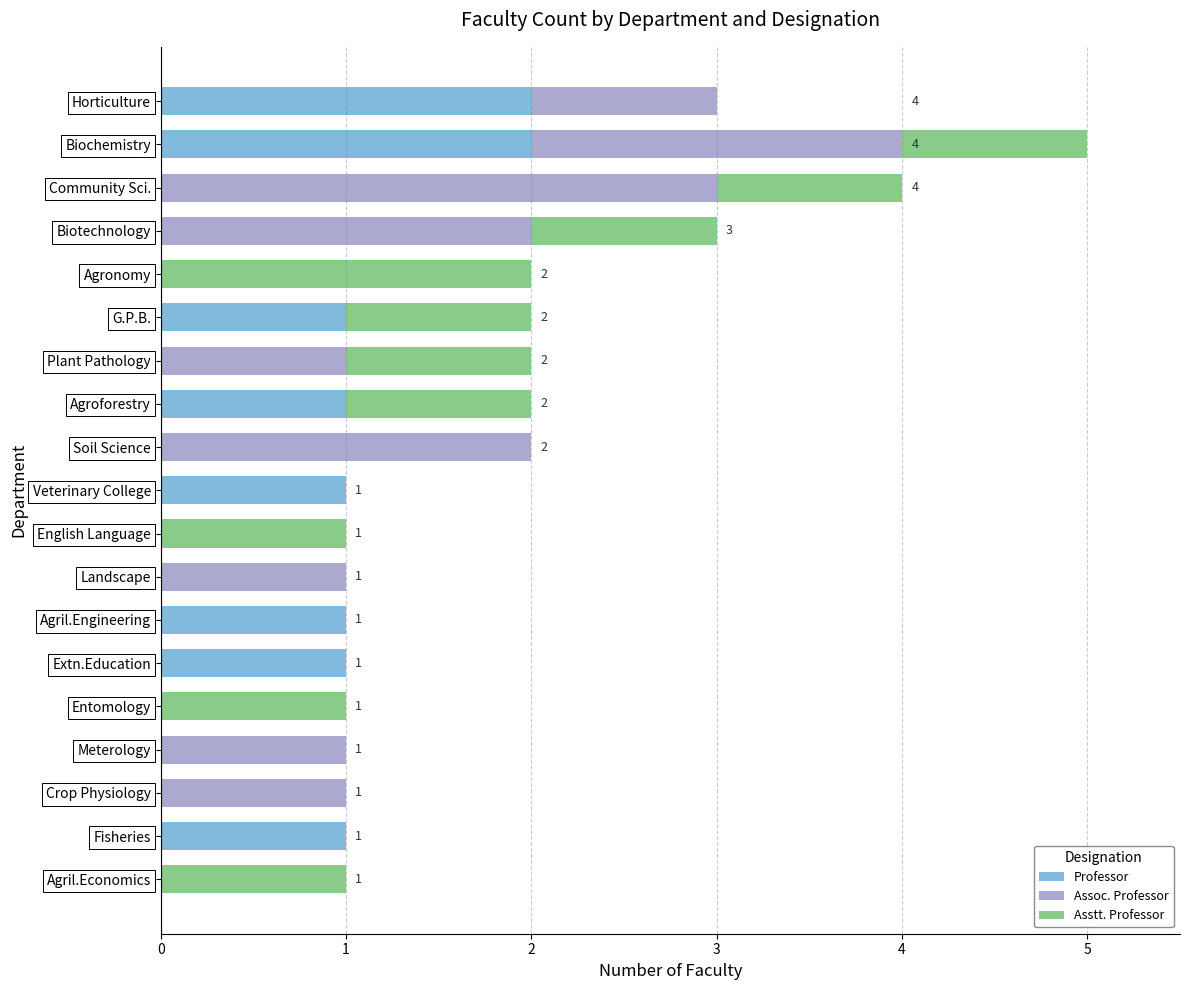

At which category is the sum across all series the highest?

Biochemistry